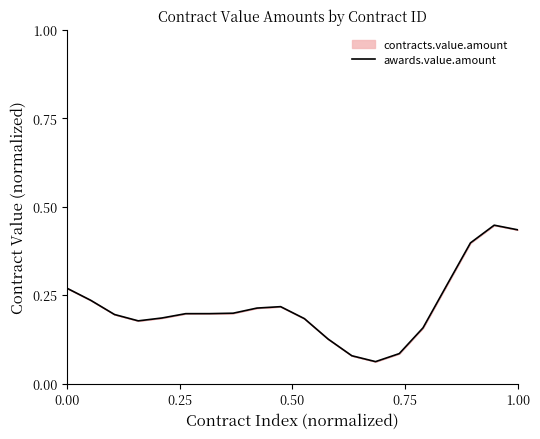

True or false: the data shows 0.4 at 0.00.

False